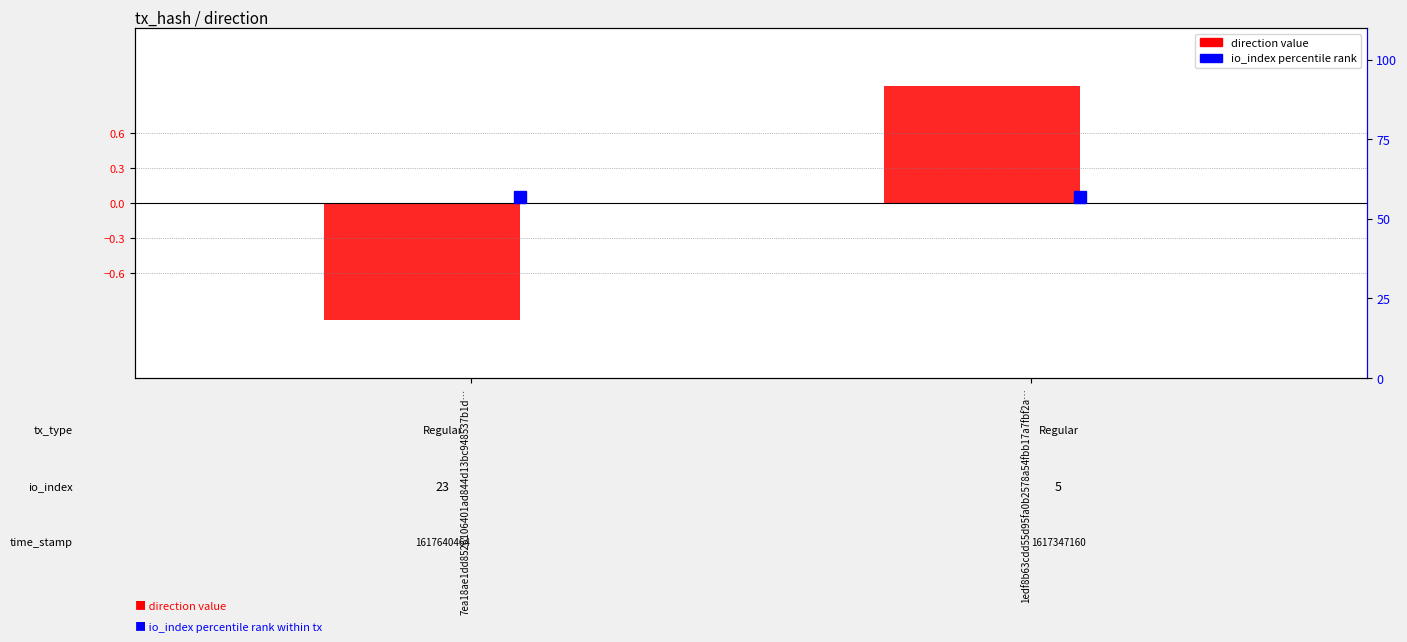

At which category does the chart reach its peak across all series?

1edf8b63cdd55d95fa0b2578a54fbb17a7fbf2a…